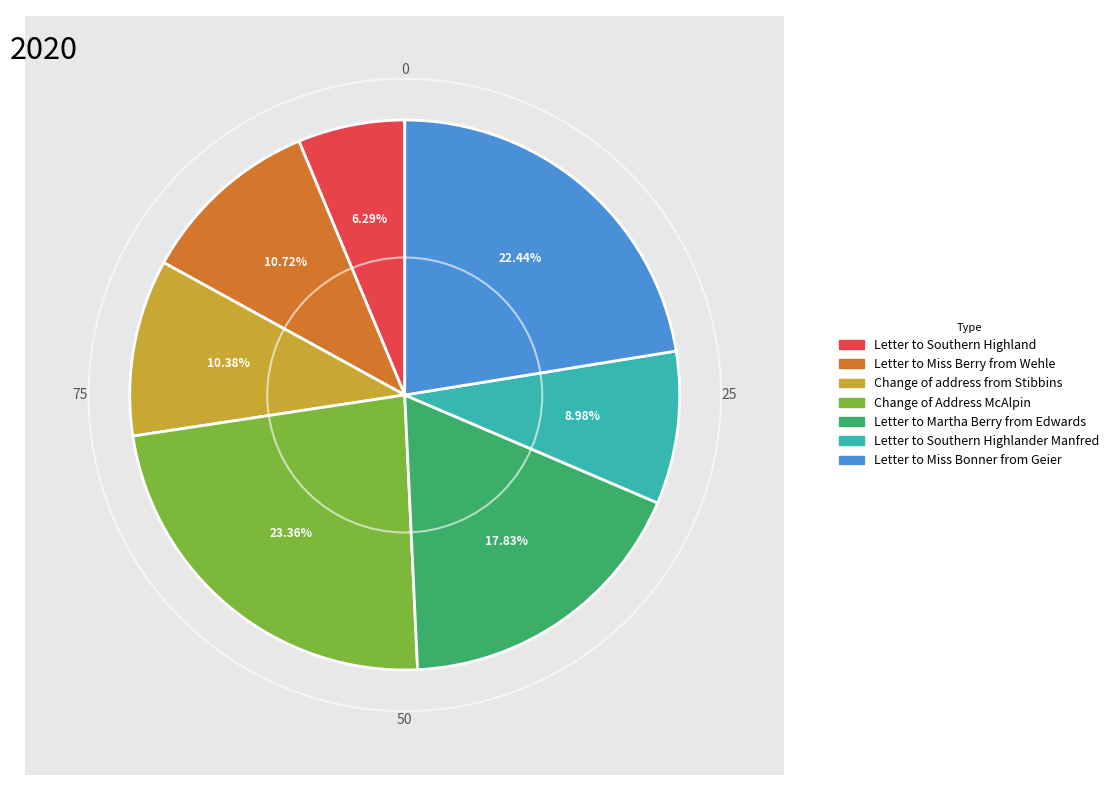

Approximately how many times larger is the value at Change of address from Stibbins compared to Letter to Southern Highland?

1.7